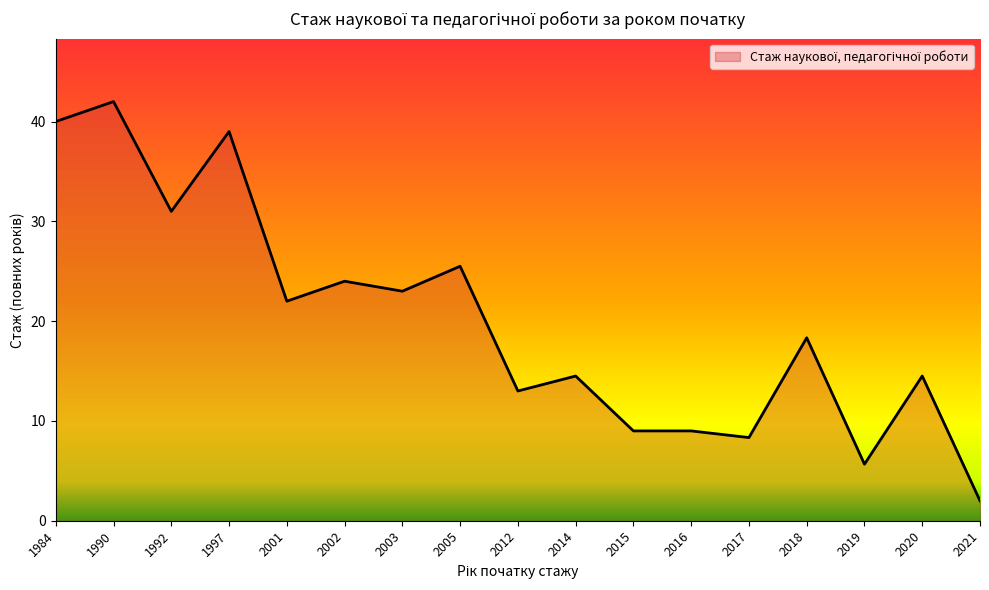

What is the change in value from 2002 to 2020?

-9.5